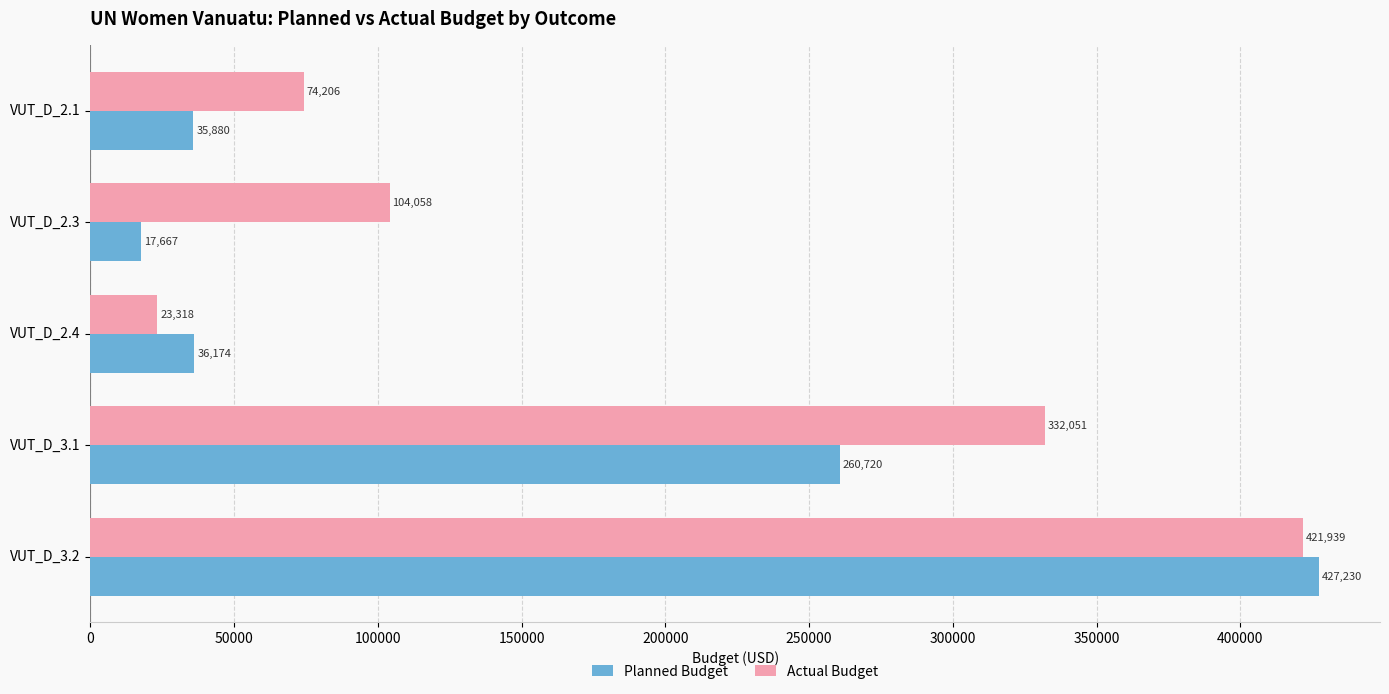

Which series has the largest total across all categories?

Actual Budget